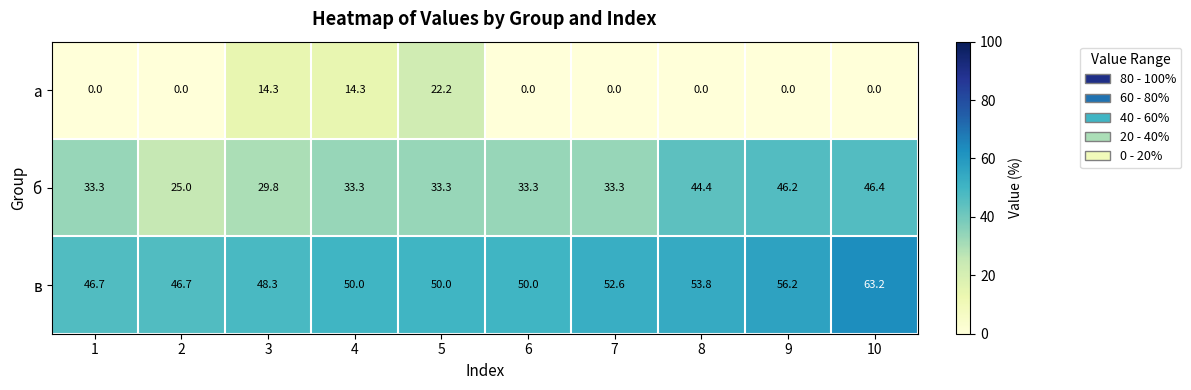

How many positive values does the а series have?

3